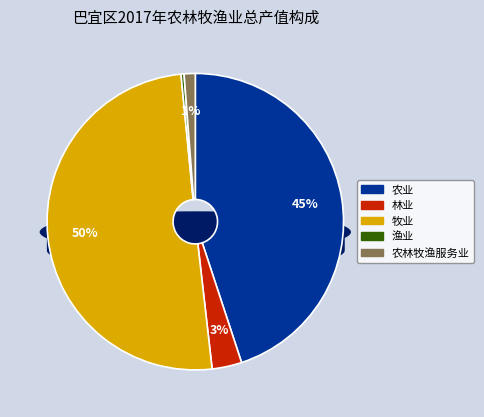

To the nearest percent, what is the combined percentage of 农林牧渔服务业 and 牧业?

51%